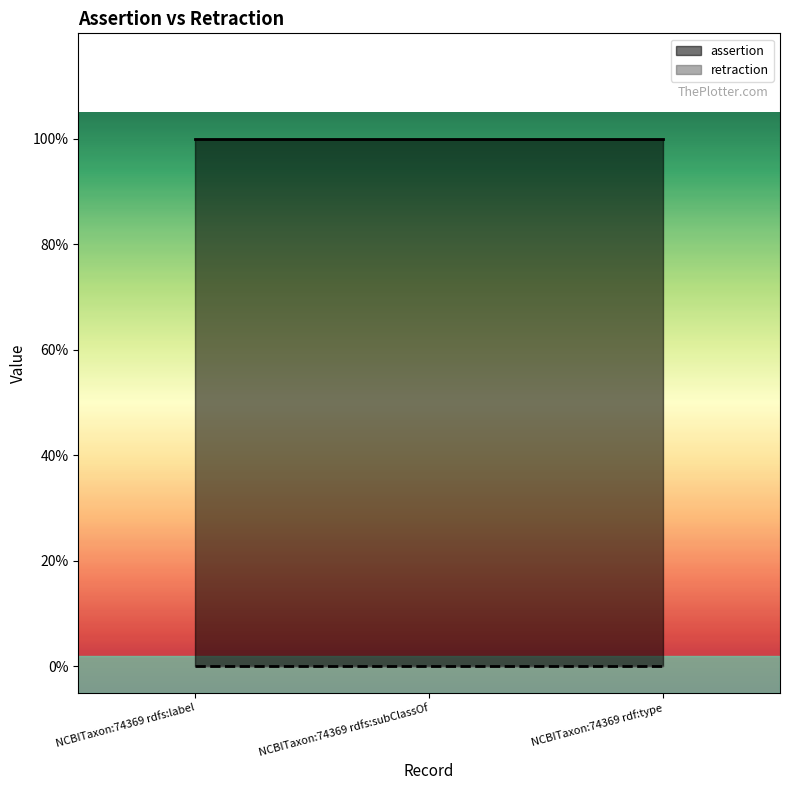

Is the value of assertion at NCBITaxon:74369 rdfs:label greater than the value of retraction at NCBITaxon:74369 rdfs:label?

Yes